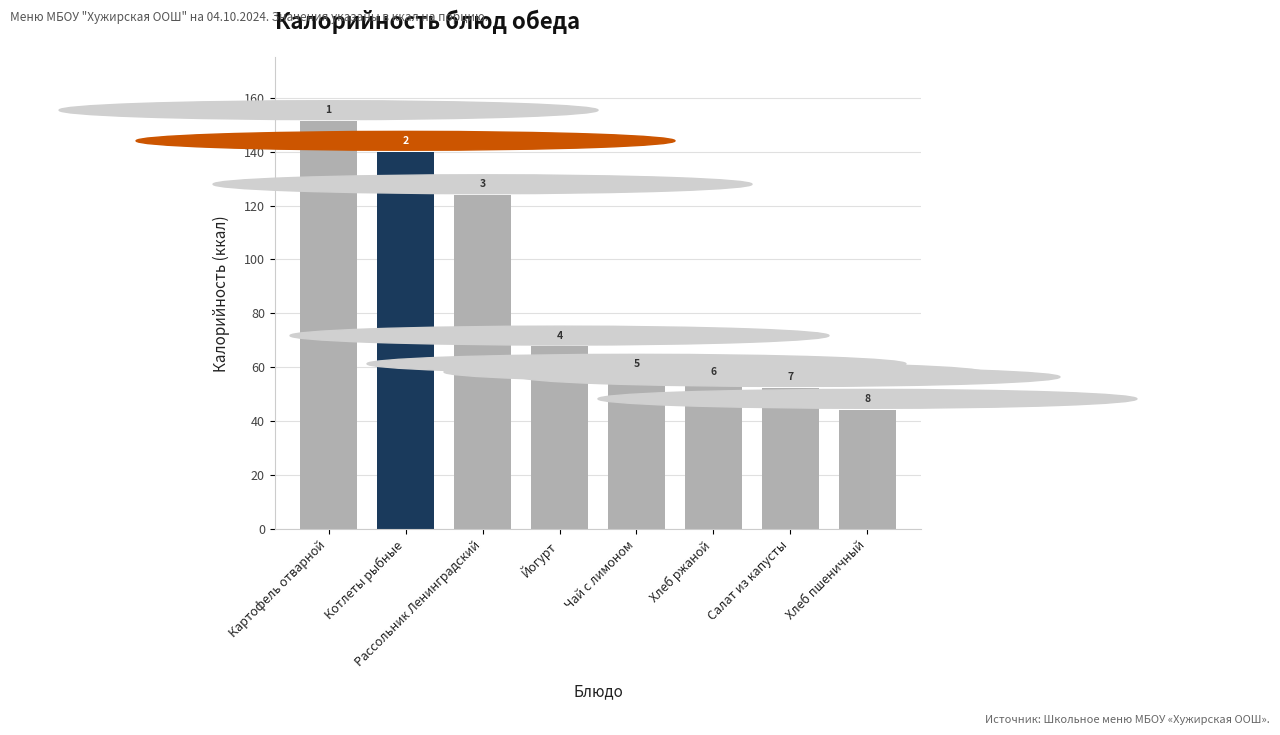

List the labels in order of value, smallest first.

Хлеб пшеничный, Салат из капусты, Хлеб ржаной, Чай с лимоном, Йогурт, Рассольник Ленинградский, Котлеты рыбные, Картофель отварной